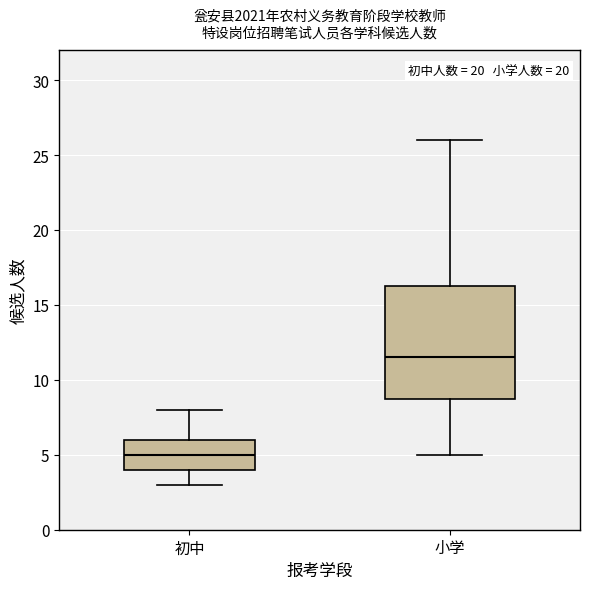

Reading left to right, transcribe this box plot: for each box, give where its median line is, the range the box spans, and where its two whiskers end, as read against the y-axis. The values are not printed on the chart, so give them approximately, as read against the axis.

初中: median 5.0, box 4.0 to 6.0, whiskers 3.0 to 8.0
小学: median 11.5, box 9.0 to 16.5, whiskers 5.0 to 26.0